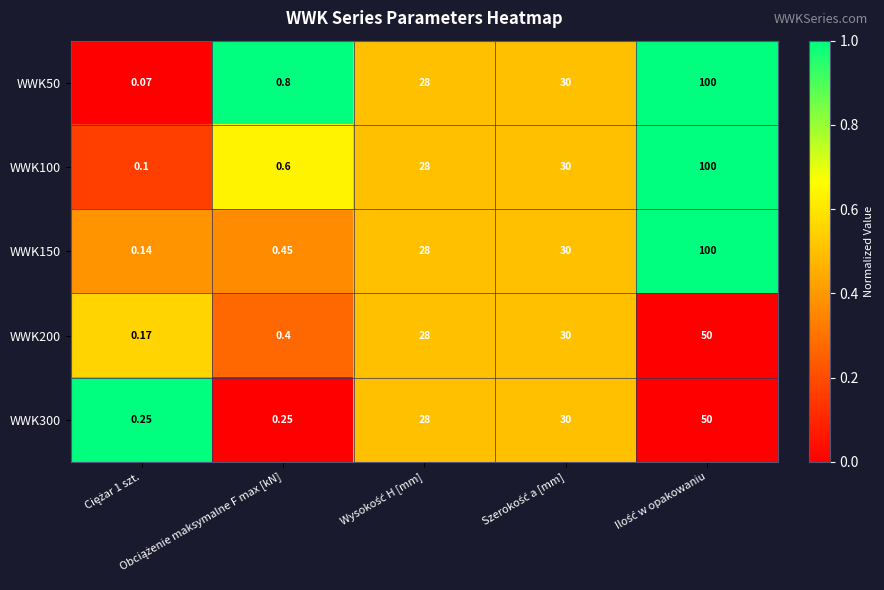

How many distinct data groups are displayed?

5